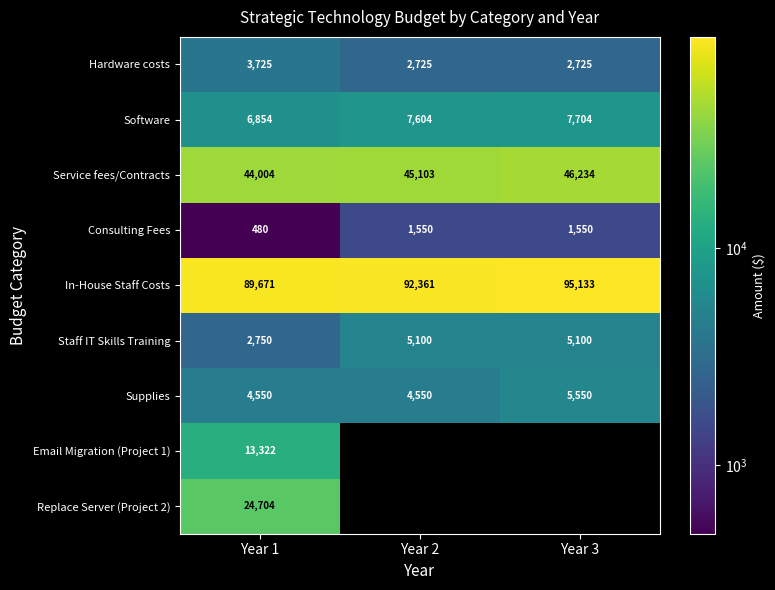

Is it true that Service fees/Contracts equals 13863.1 at Year 2?

False